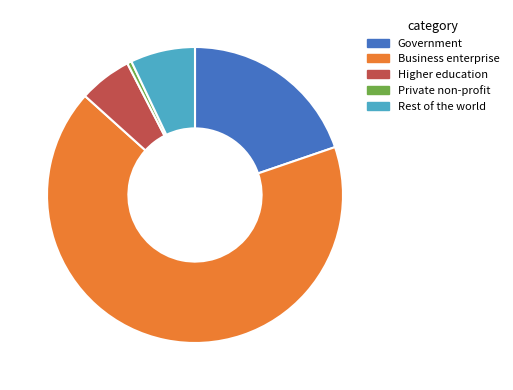

Approximately how many times larger is the value at Business enterprise compared to Private non-profit?

138.0